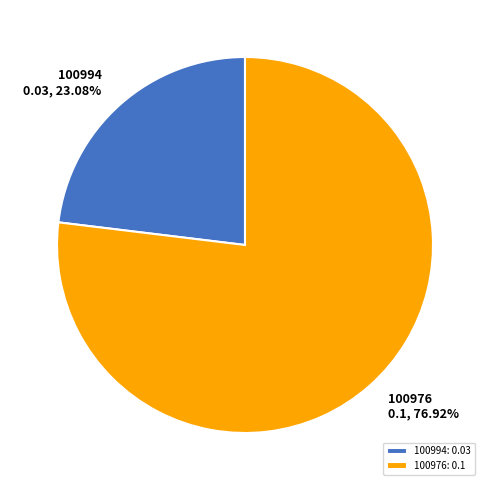

Combined, do 100976 and 100994 account for over 50%?

Yes